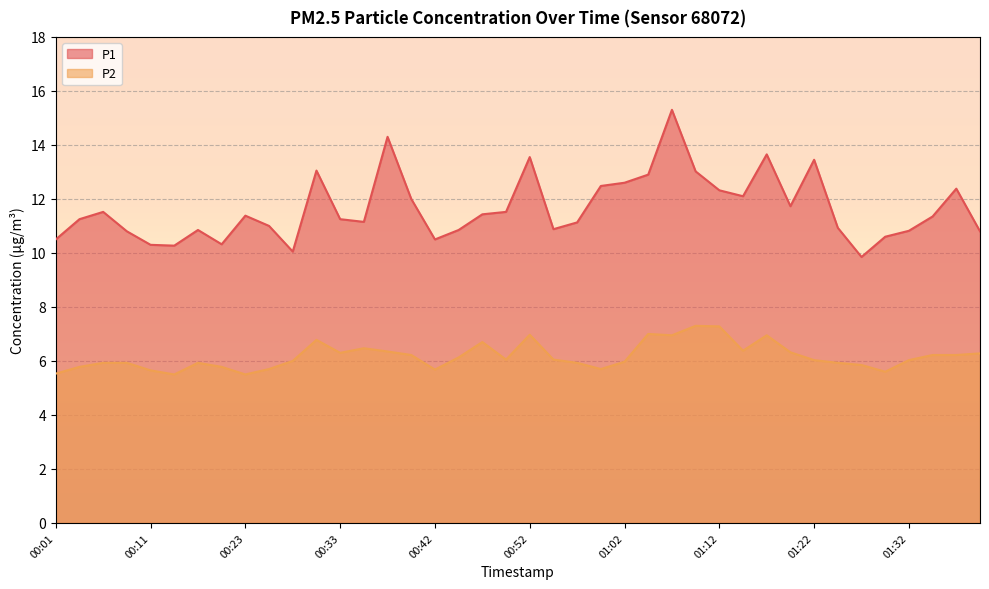

List the labels in order of P2 value, largest first.

01:10, 01:12, 01:04, 00:52, 01:07, 01:17, 00:30, 00:47, 00:35, 01:15, 00:38, 01:19, 00:33, 01:39, 00:40, 01:34, 01:37, 00:45, 00:50, 00:55, 01:22, 01:32, 00:28, 01:02, 00:06, 00:08, 00:15, 00:57, 01:24, 01:27, 00:03, 00:18, 00:25, 00:59, 00:42, 00:11, 01:29, 00:01, 00:13, 00:23